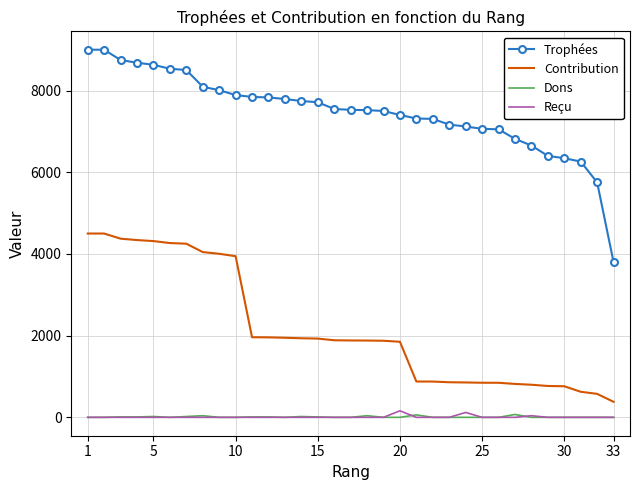

True or false: Trophées and Reçu intersect in this chart.

False